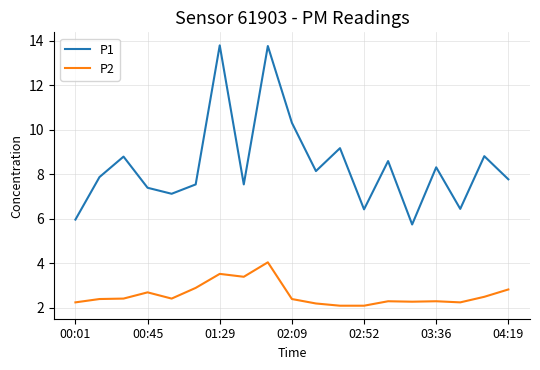

Which series has the widest spread of values?

P1